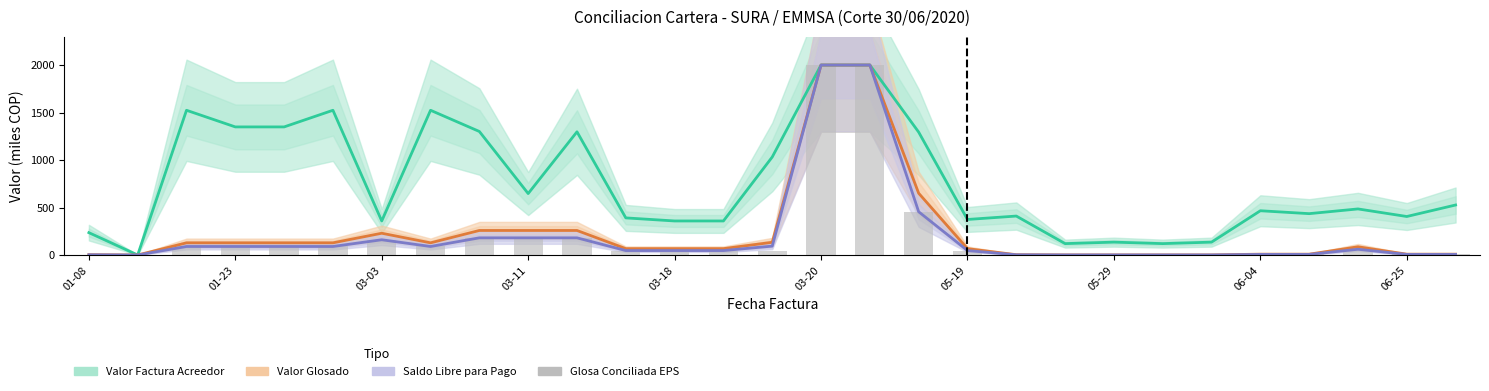

True or false: Valor Glosado has a value of 4.4 at 25.

False